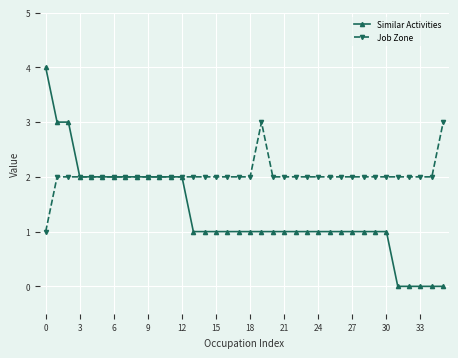

What are all the series names shown in the legend?

Similar Activities, Job Zone